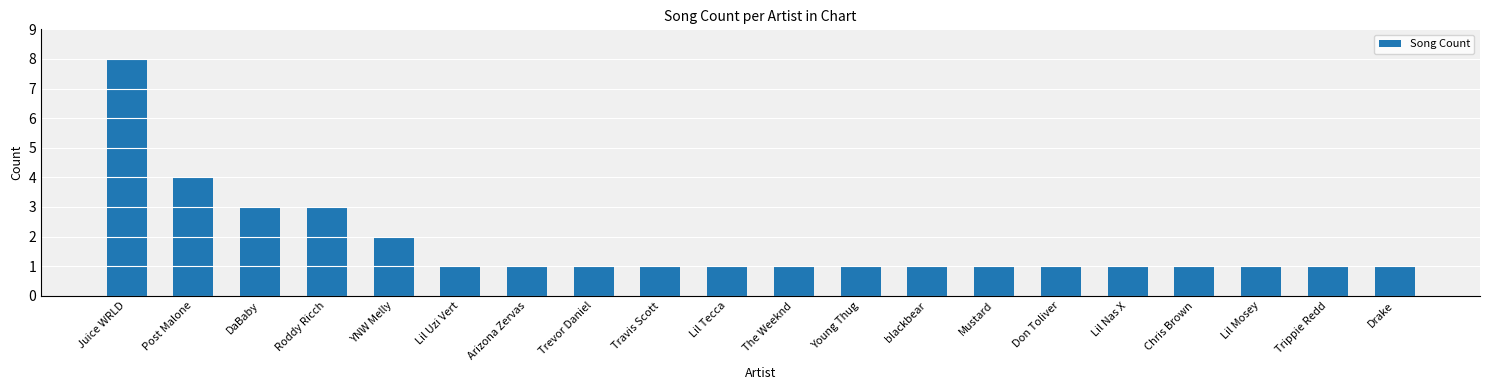

Reading right to left, what are all the values shown in this chart?

1	1	1	1	1	1	1	1	1	1	1	1	1	1	1	2	3	3	4	8